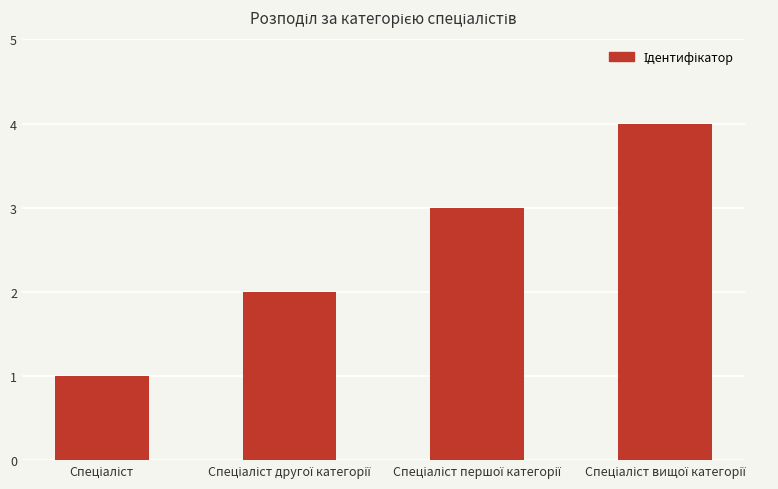

What is the maximum value shown in the chart?

4